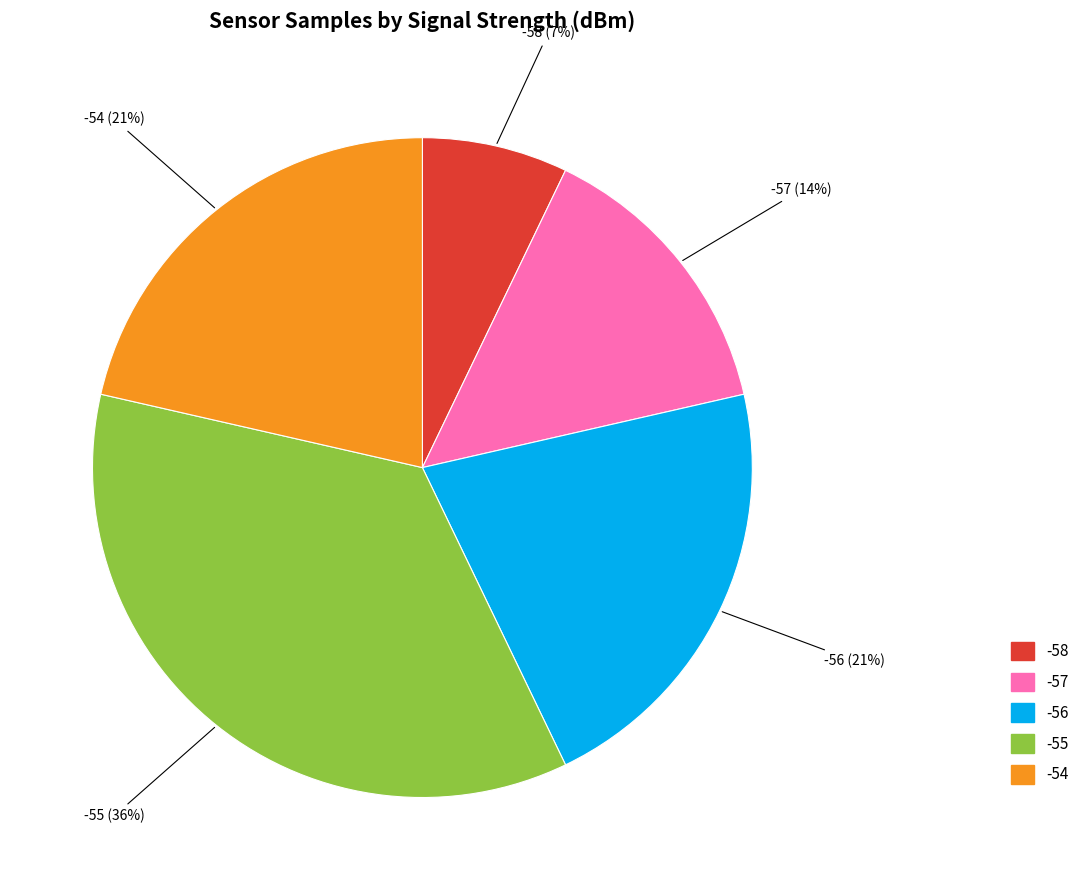

How many slices are in this pie chart?

5